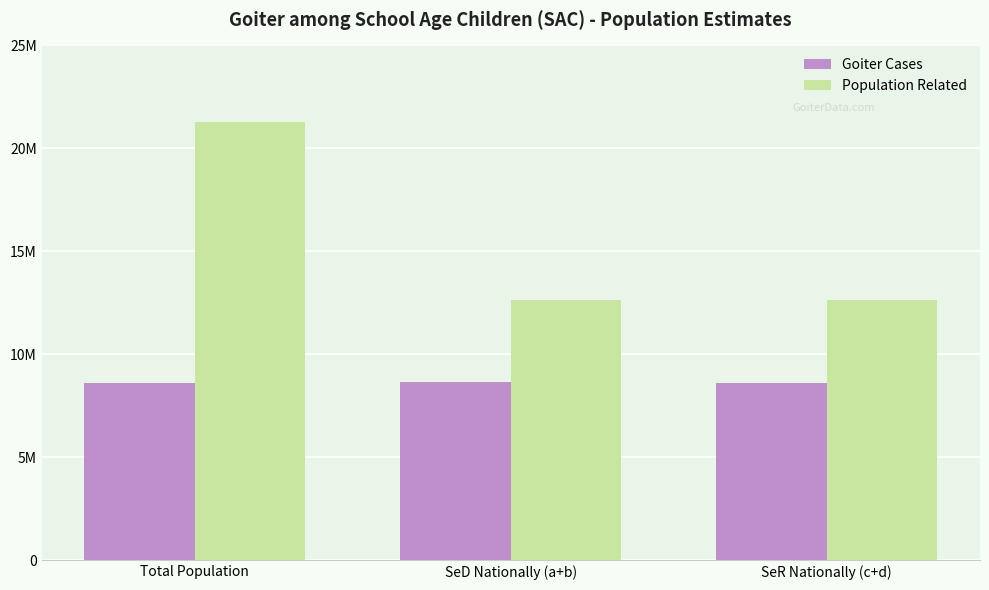

What is the value of the Goiter Cases bar at the 3rd from the left?

8620383.0